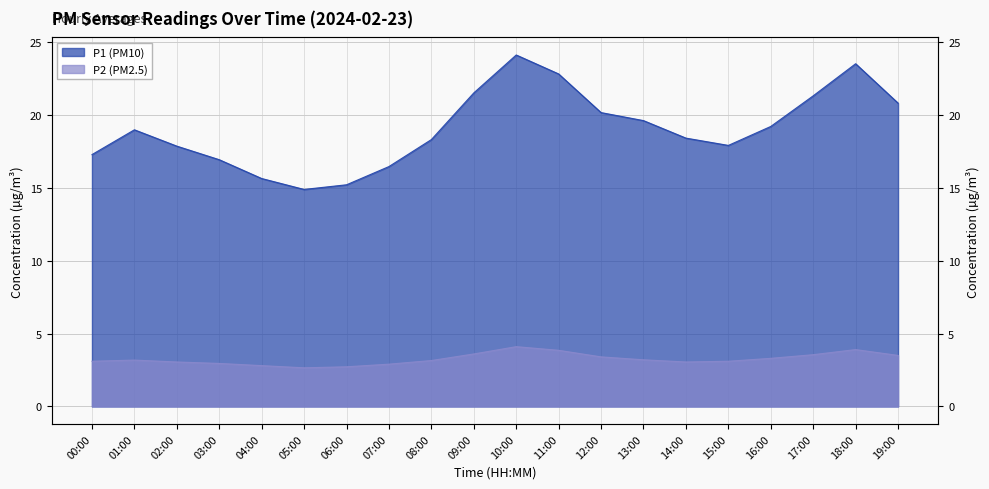

True or false: P1 and P2 cross at least once.

False